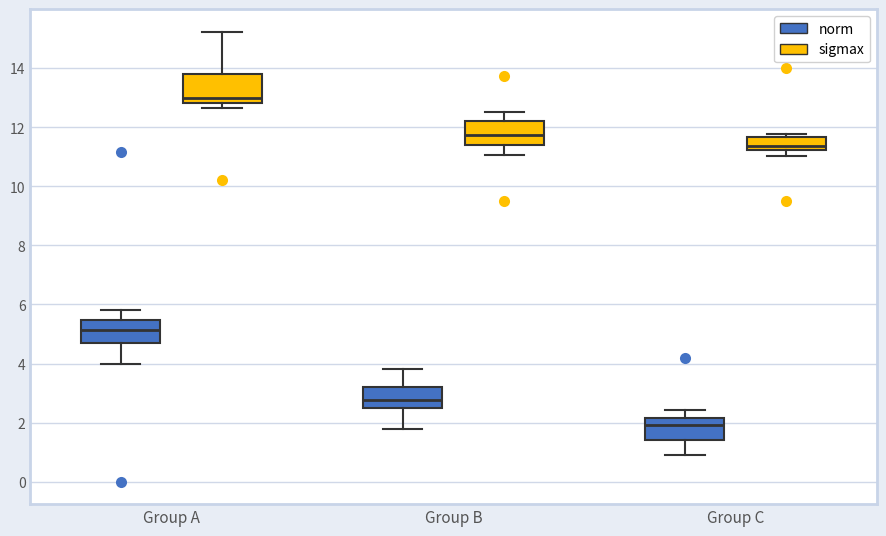

Reading left to right, read every box against the y-axis: the position of its median line, the range the box covers, and the ends of its whiskers. The values are not printed on the chart, so give them approximately, as read against the axis.

Group A (norm): median 5.2, box 4.6 to 5.4, whiskers 4.0 to 5.8
Group A (sigmax): median 13.0, box 12.8 to 13.8, whiskers 12.6 to 15.2
Group B (norm): median 2.8, box 2.4 to 3.2, whiskers 1.8 to 3.8
Group B (sigmax): median 11.8, box 11.4 to 12.2, whiskers 11.0 to 12.6
Group C (norm): median 2.0, box 1.4 to 2.2, whiskers 1.0 to 2.4
Group C (sigmax): median 11.4, box 11.2 to 11.6, whiskers 11.0 to 11.8